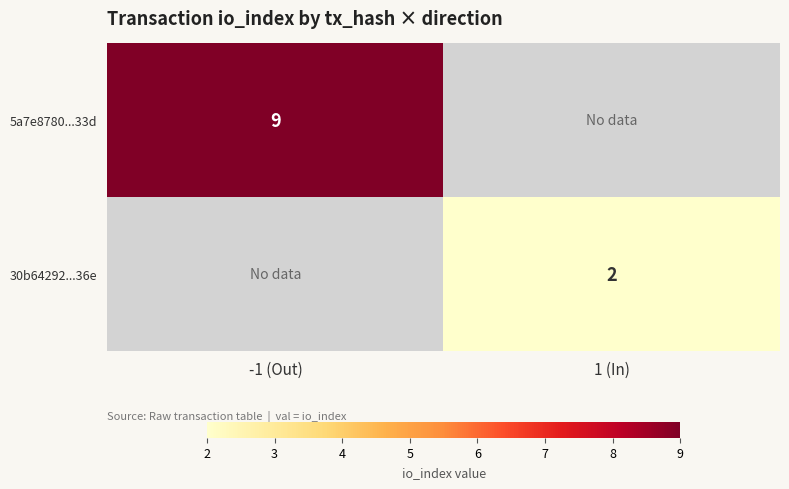

What is the greatest value displayed?

9.0